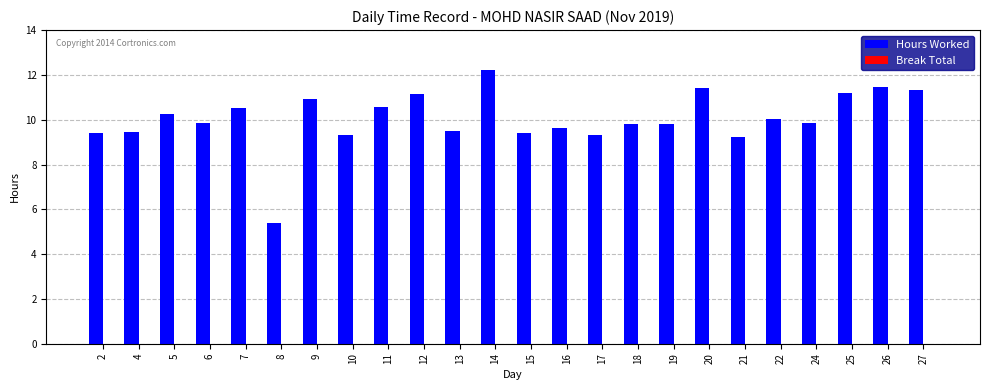

What is the difference between the second highest and minimum values?

6.1